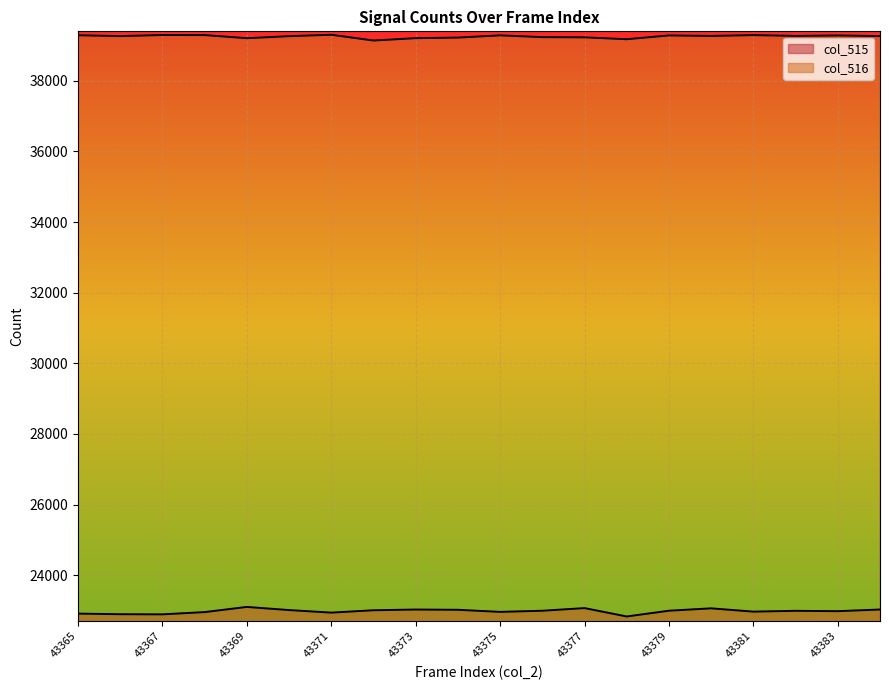

At which category does col_515 reach its first local valley?

43367